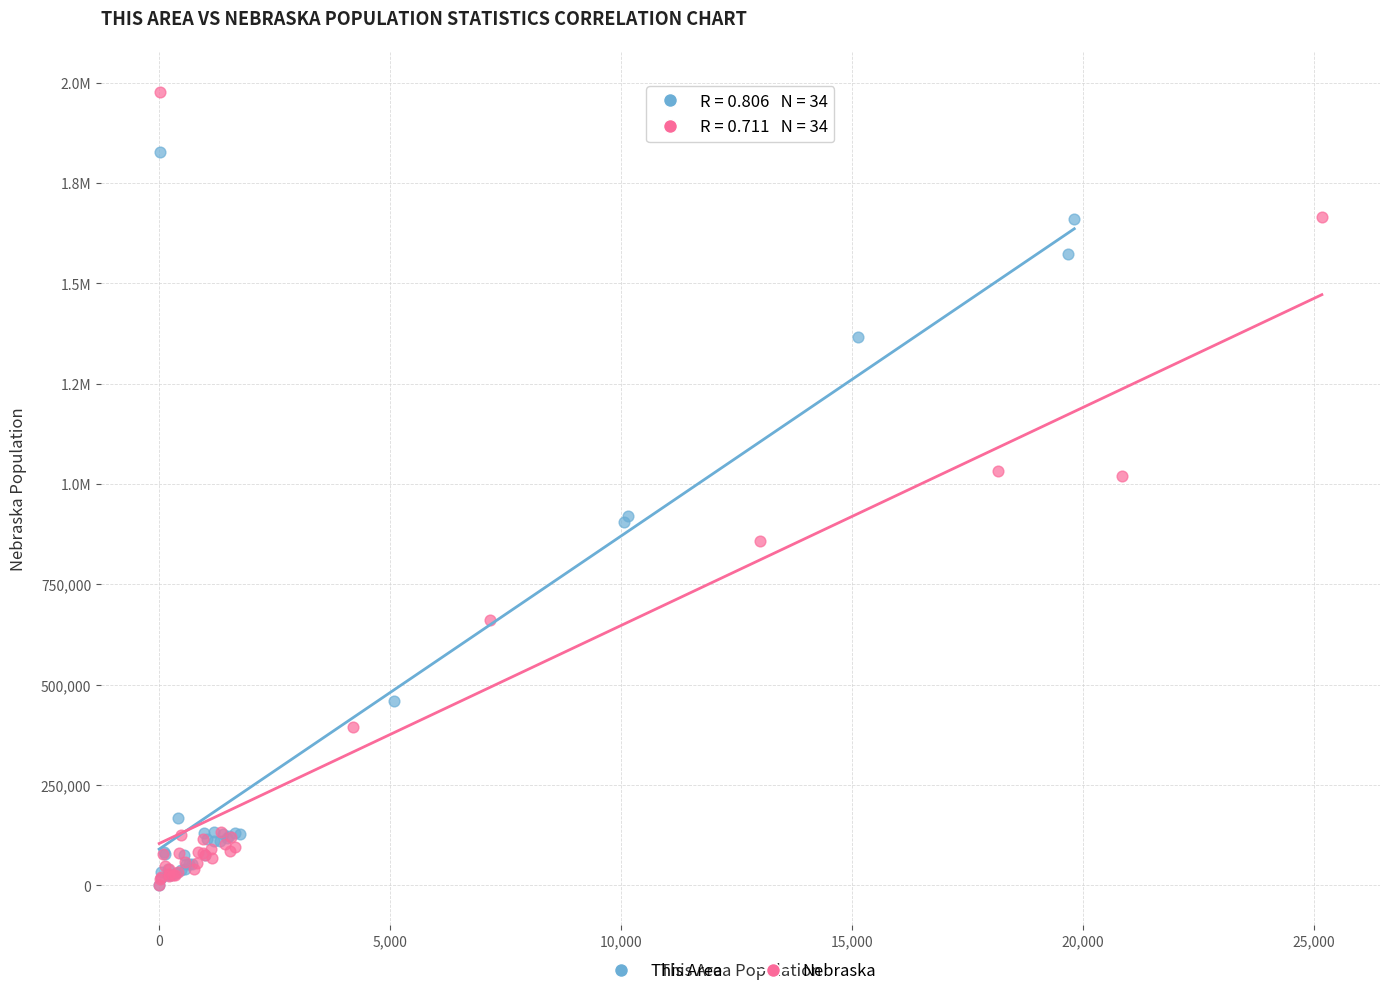

What are all the series names shown in the legend?

This Area, Nebraska